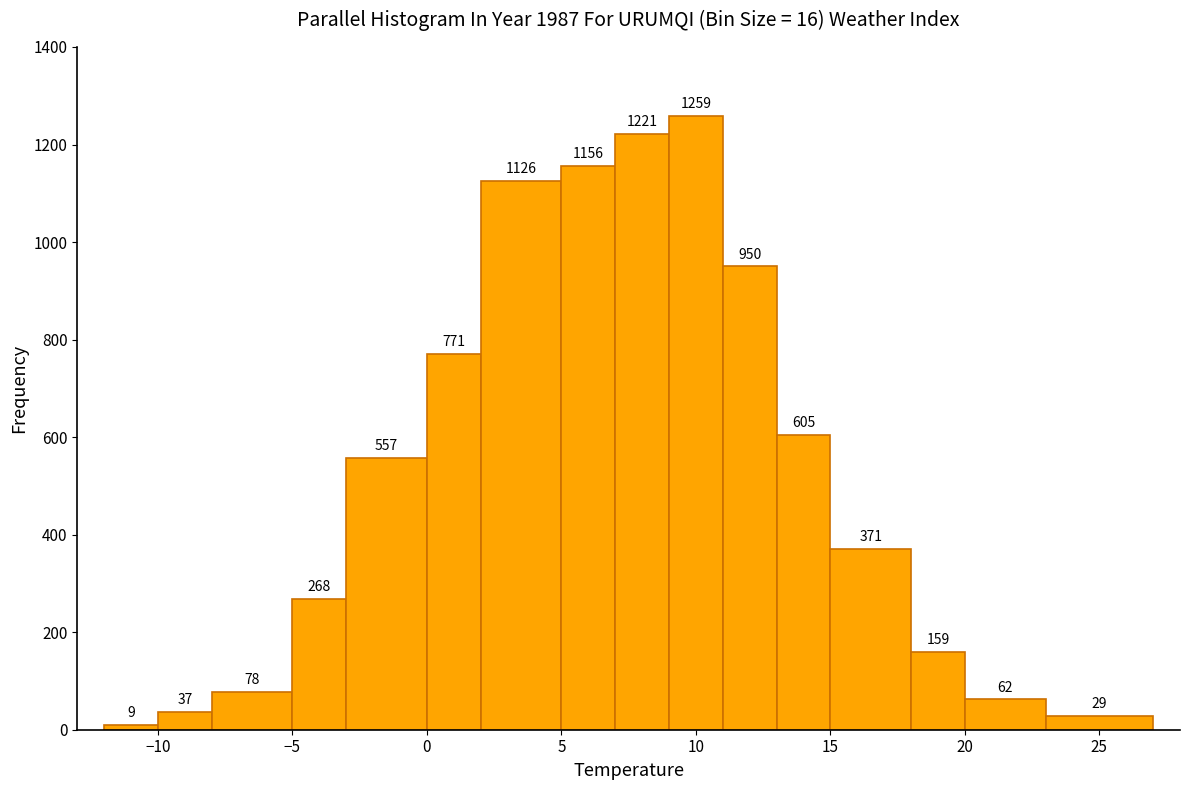

Which range on the x-axis has the tallest bar?

9 to 11